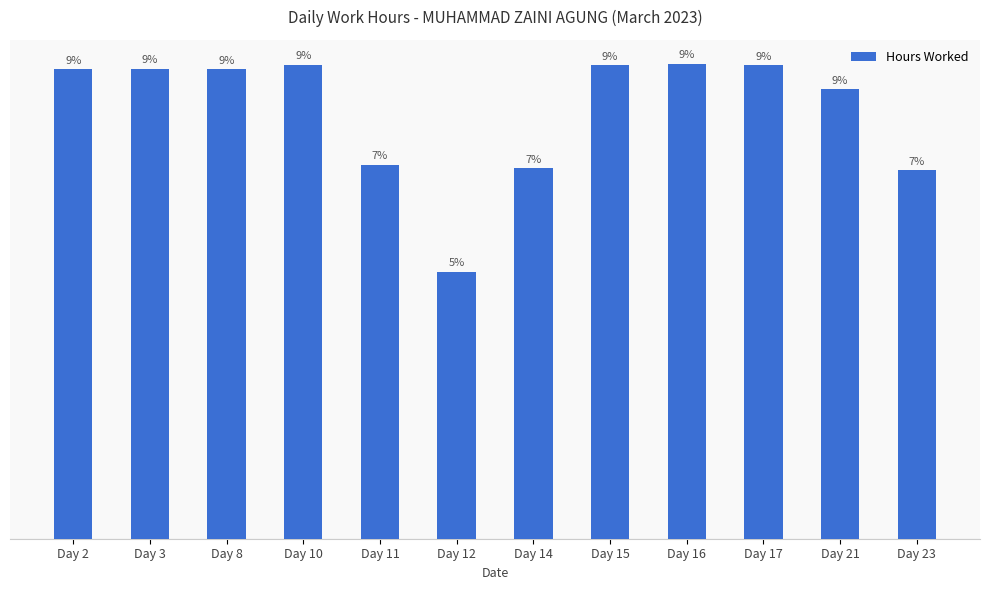

Reading left to right, what are all the values shown in this chart?

14.2	14.2	14.2	14.3	11.3	8.1	11.2	14.3	14.3	14.3	13.6	11.1